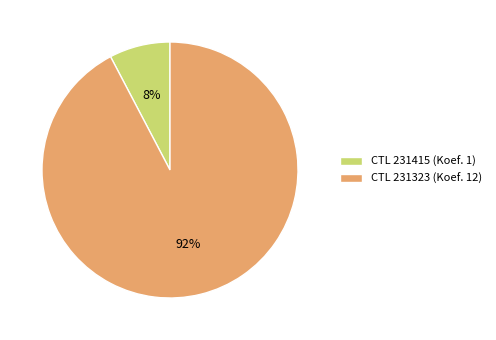

Rank the categories by value from highest to lowest.

CTL 231323 (Koef. 12), CTL 231415 (Koef. 1)